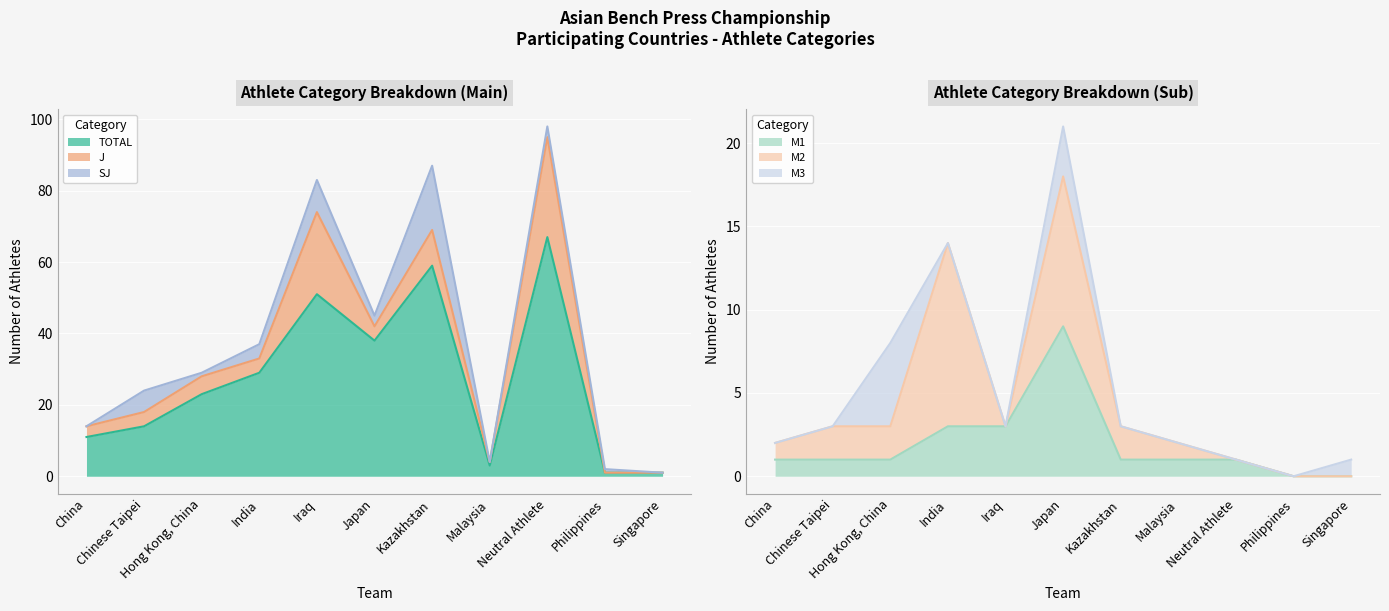

True or false: M1 and M2 cross at least once.

True